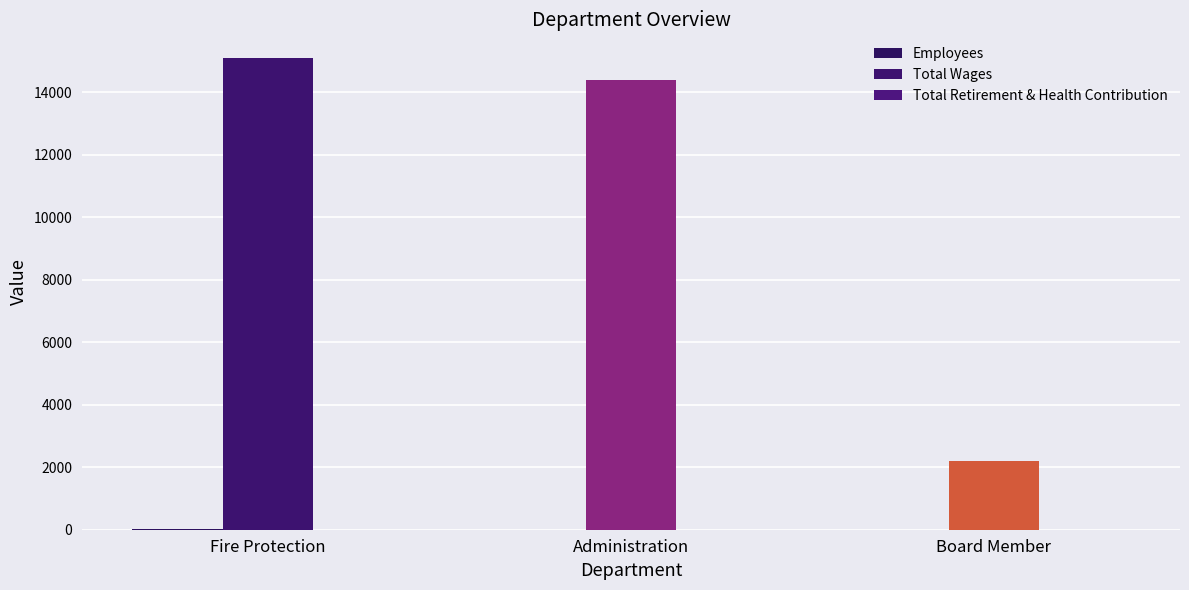

What are all the series names shown in the legend?

Employees, Total Wages, Total Retirement & Health Contribution